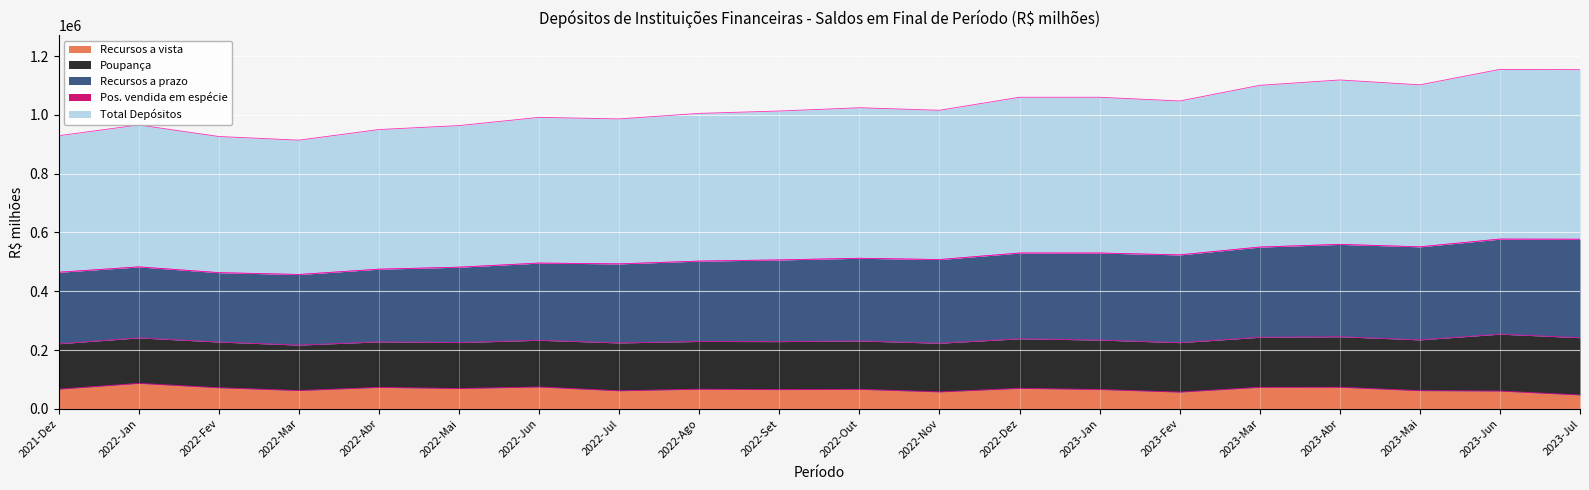

Rank the categories by Total Depósitos value from lowest to highest.

2022-Mar, 2022-Fev, 2021-Dez, 2022-Abr, 2022-Mai, 2022-Jan, 2022-Jul, 2022-Jun, 2022-Ago, 2022-Set, 2022-Nov, 2022-Out, 2023-Fev, 2023-Jan, 2022-Dez, 2023-Mar, 2023-Mai, 2023-Abr, 2023-Jul, 2023-Jun